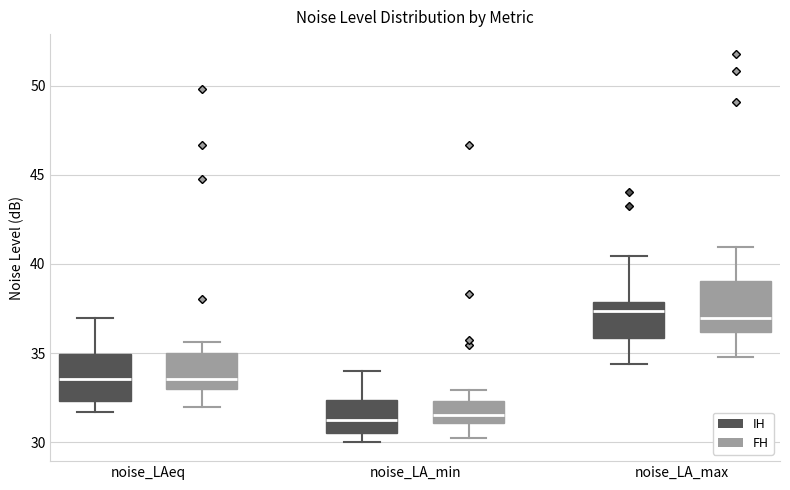

Reading left to right, transcribe this box plot: for each box, give where its median line is, the range the box spans, and where its two whiskers end, as read against the y-axis. The values are not printed on the chart, so give them approximately, as read against the axis.

noise_LAeq (IH): median 33.5, box 32.5 to 35.0, whiskers 31.5 to 37.0
noise_LAeq (FH): median 33.5, box 33.0 to 35.0, whiskers 32.0 to 35.5
noise_LA_min (IH): median 31.5, box 30.5 to 32.5, whiskers 30.0 to 34.0
noise_LA_min (FH): median 31.5, box 31.0 to 32.5, whiskers 30.0 to 33.0
noise_LA_max (IH): median 37.5, box 36.0 to 38.0, whiskers 34.5 to 40.5
noise_LA_max (FH): median 37.0, box 36.0 to 39.0, whiskers 35.0 to 41.0